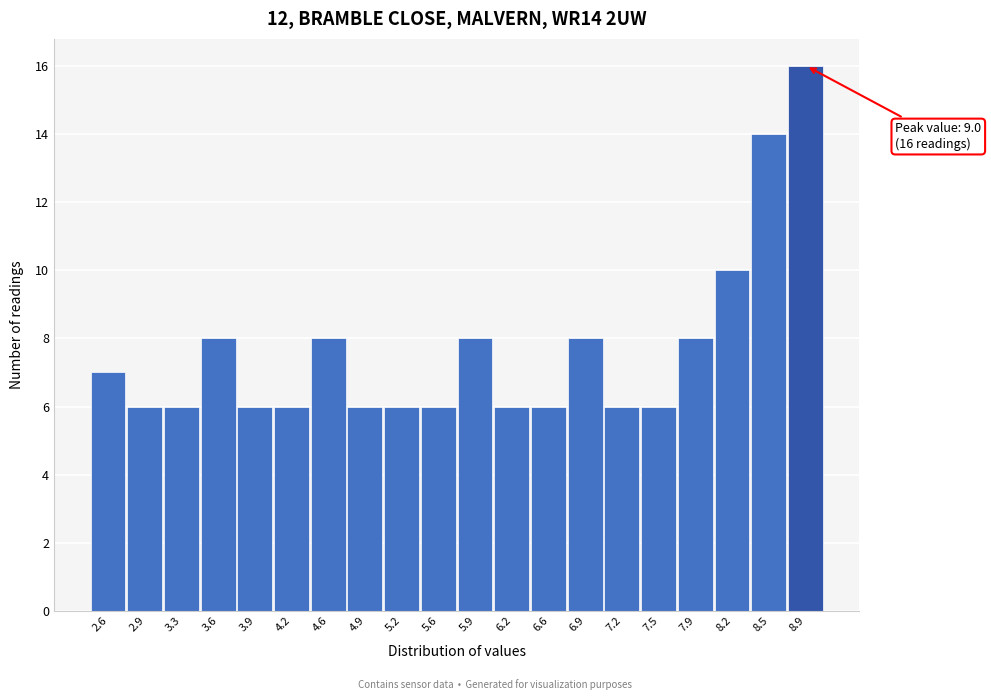

Reading left to right, extract all data points from this chart.

7	6	6	8	6	6	8	6	6	6	8	6	6	8	6	6	8	10	14	16